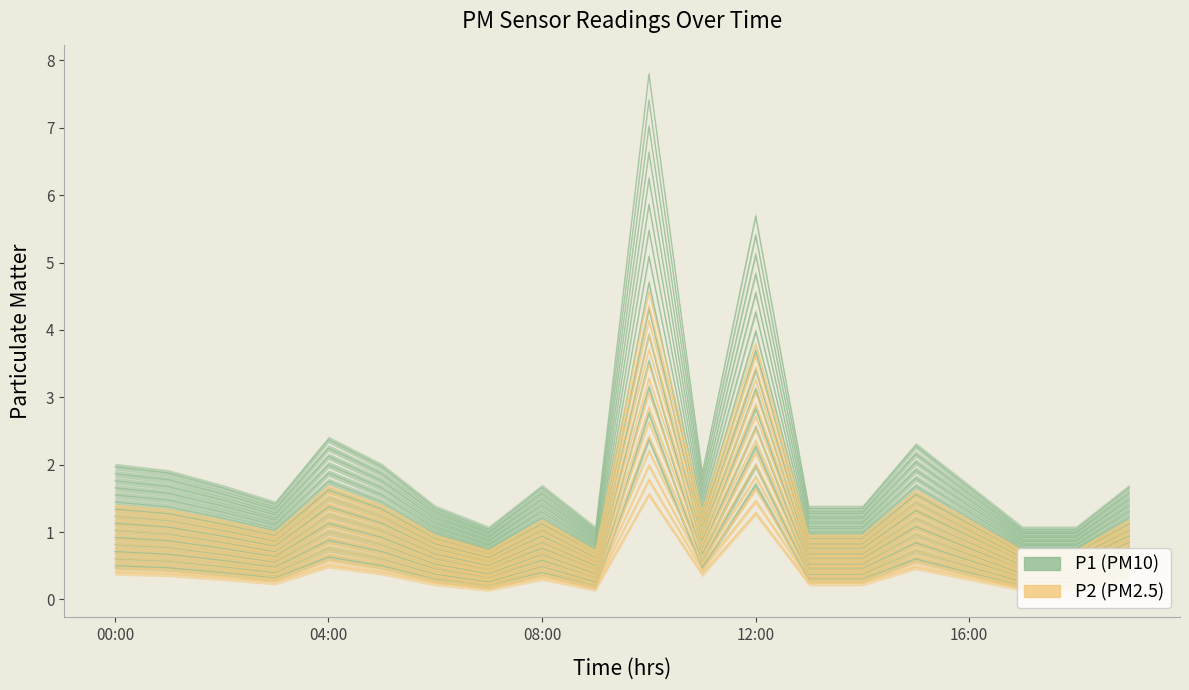

Where is the first local maximum for P2?

04:00